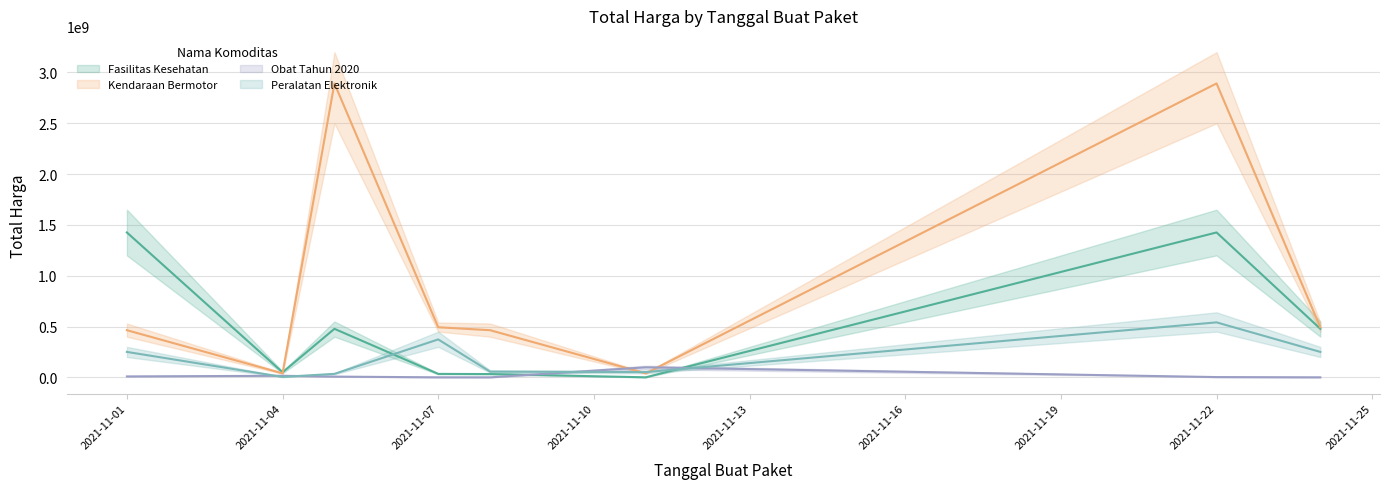

What is the spread (max minus min) of values at 2021-11-24?

492735000